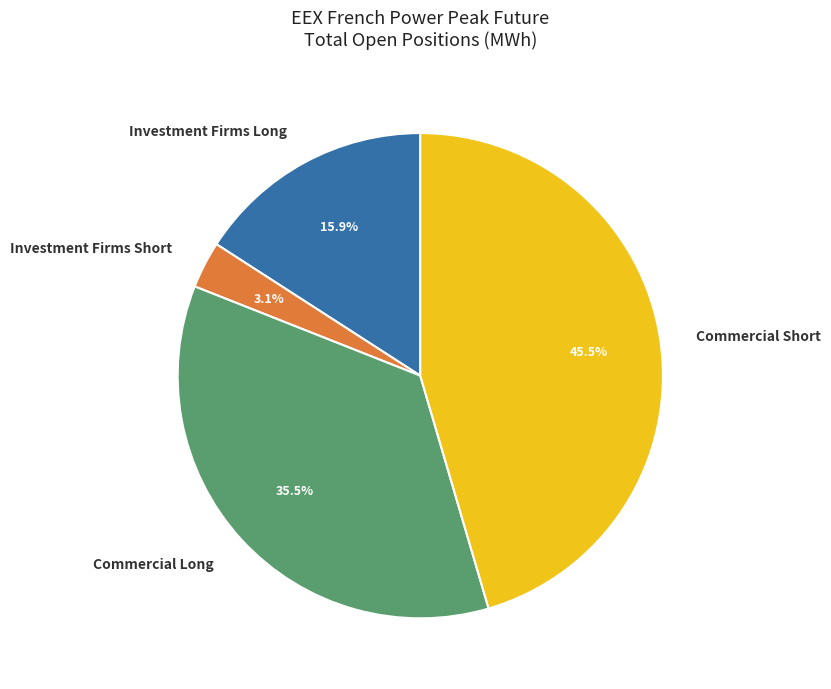

Does Investment Firms Short represent more than half of the total?

No